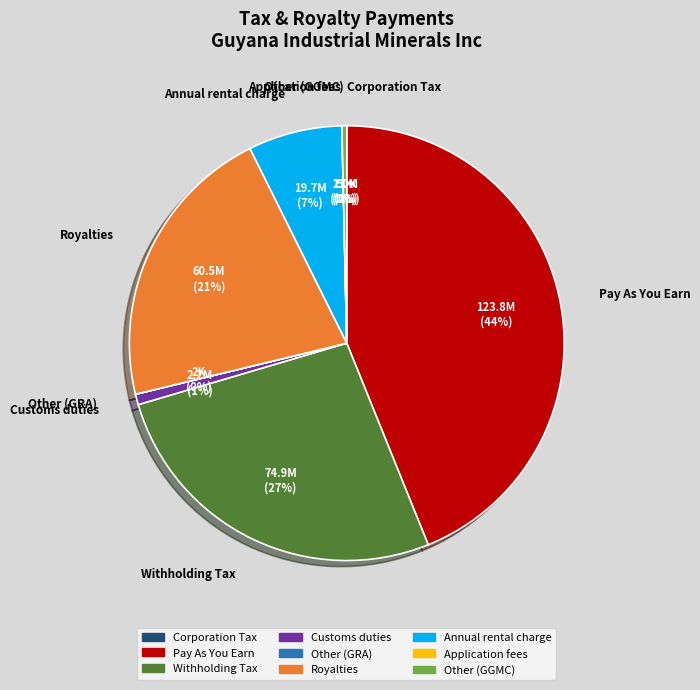

Does any single category account for the majority?

No